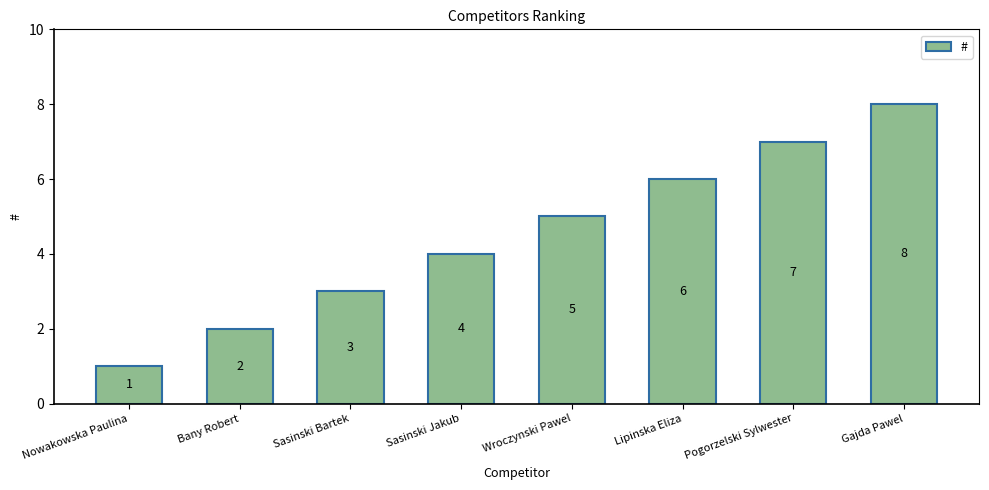

How many categories are shown in the chart?

8